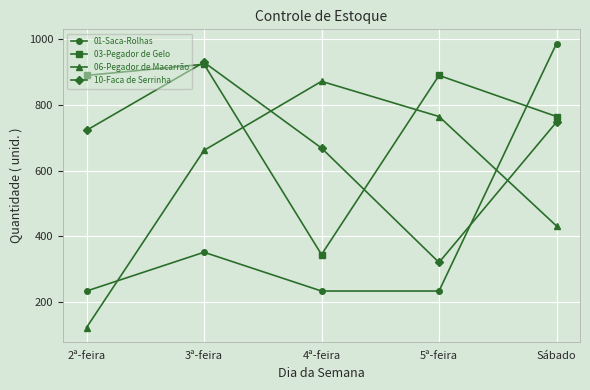

Is it true that 03-Pegador de Gelo equals 890 at 2ª-feira?

True